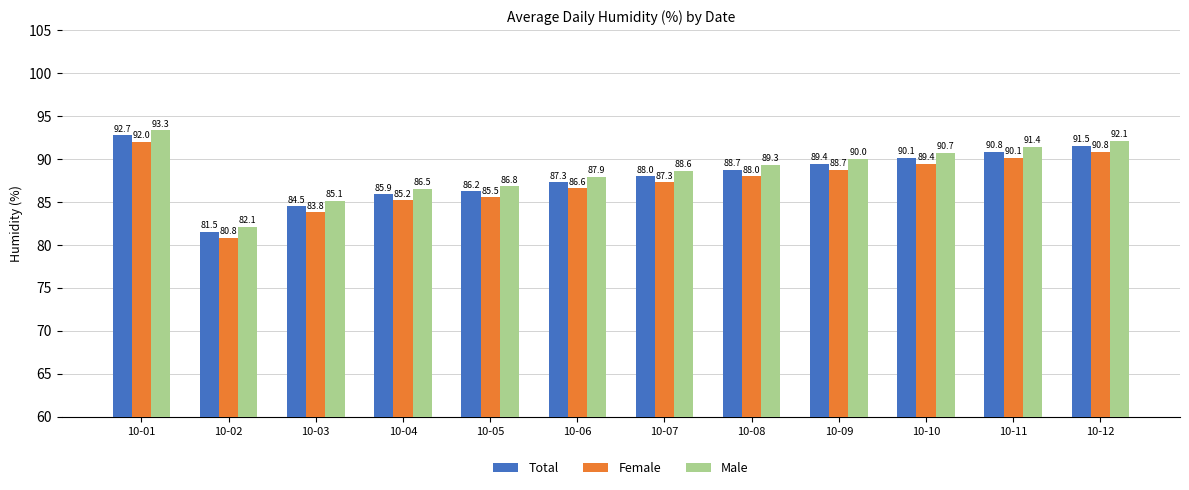

What are all the series names shown in the legend?

Total, Female, Male